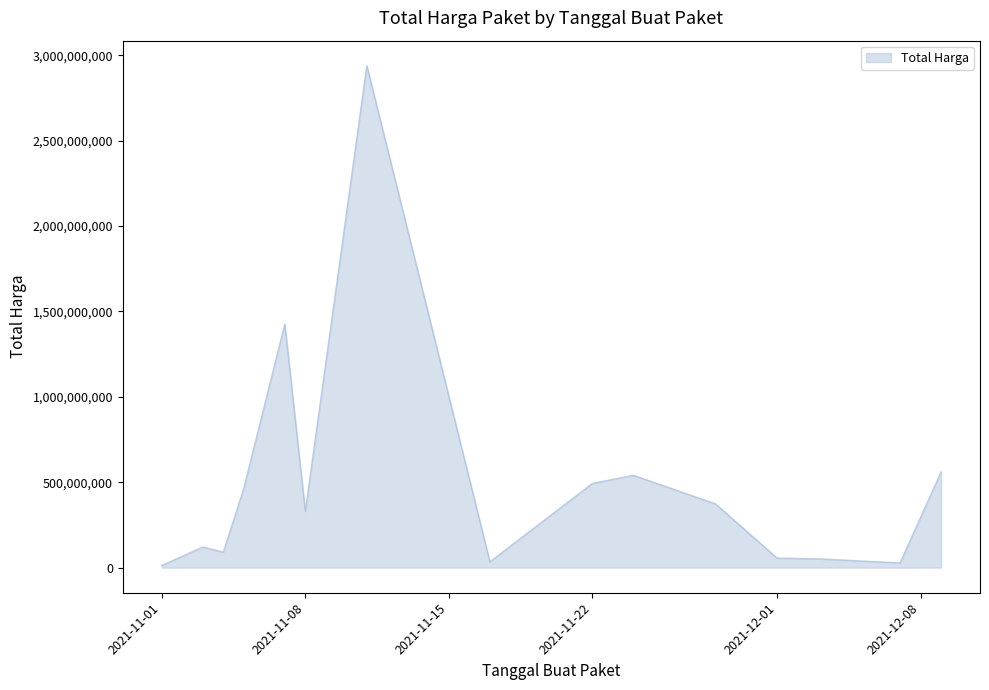

What is the maximum value shown in the chart?

2938963240